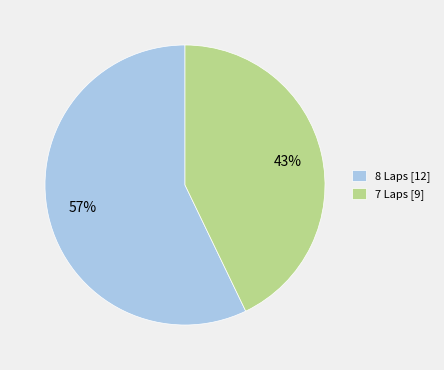

To the nearest percent, what is the difference between the largest and smallest slice percentages?

14%